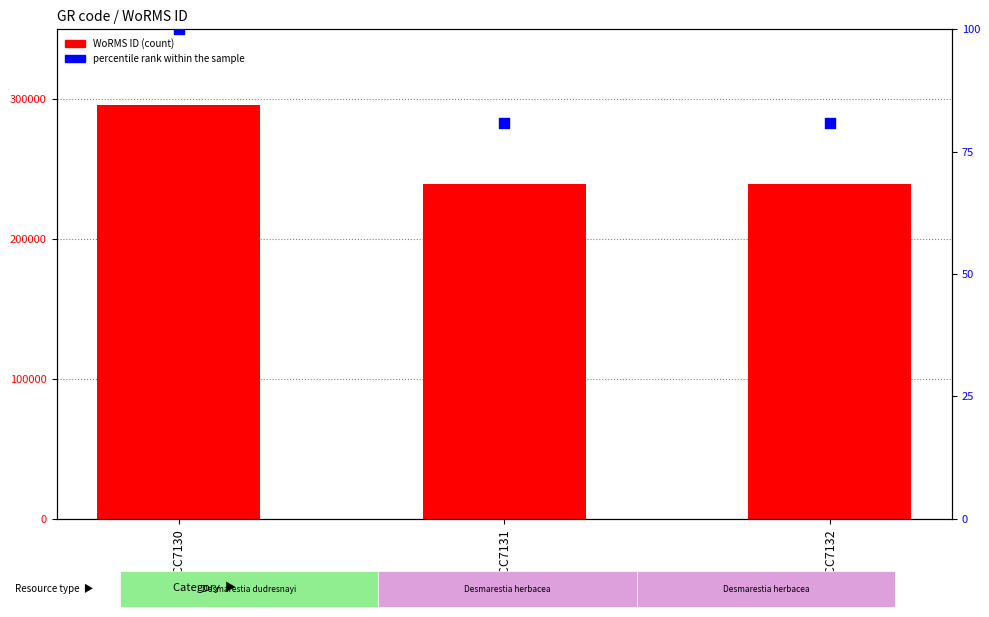

Which series has the largest total across all categories?

WoRMS ID